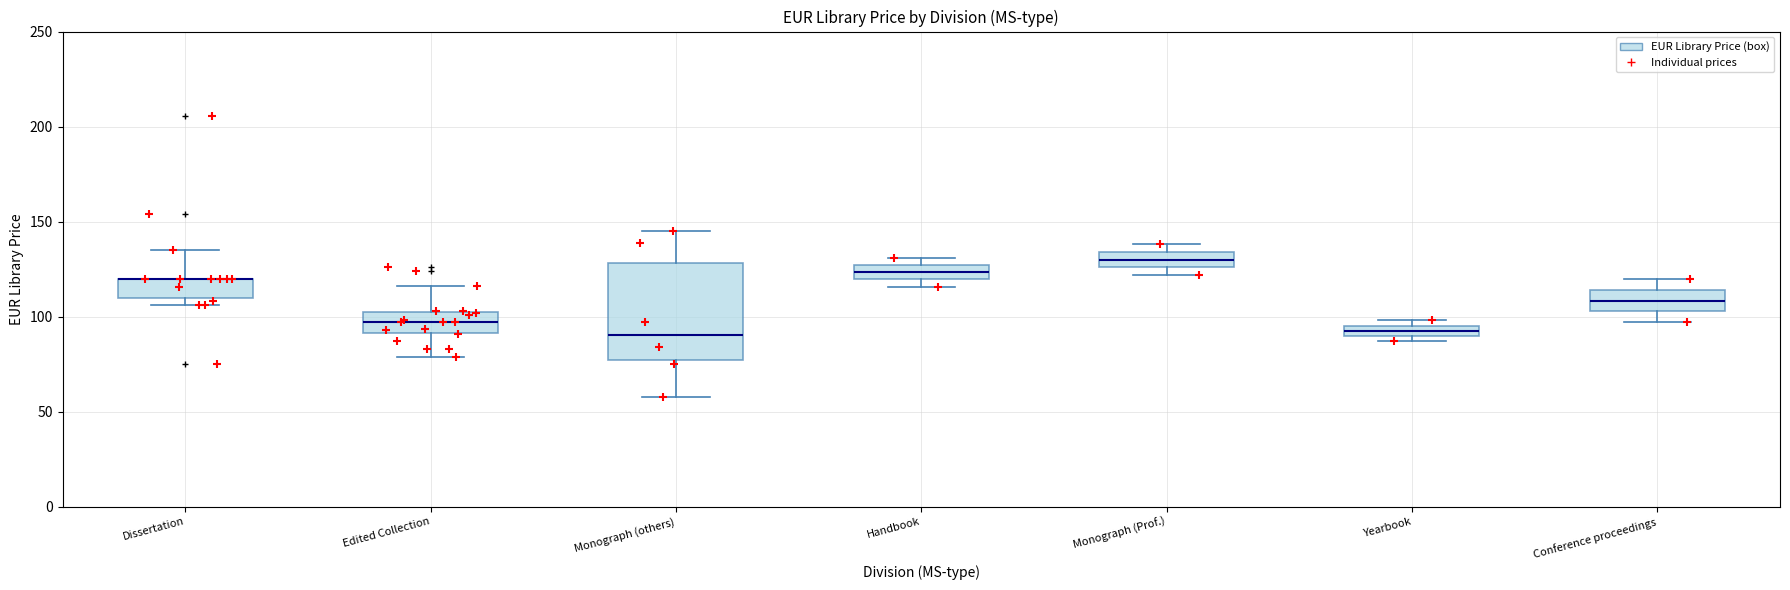

Where does the median line of the box for Edited Collection sit on the y-axis? The values are not printed on the chart, so give them approximately, as read against the axis.

95